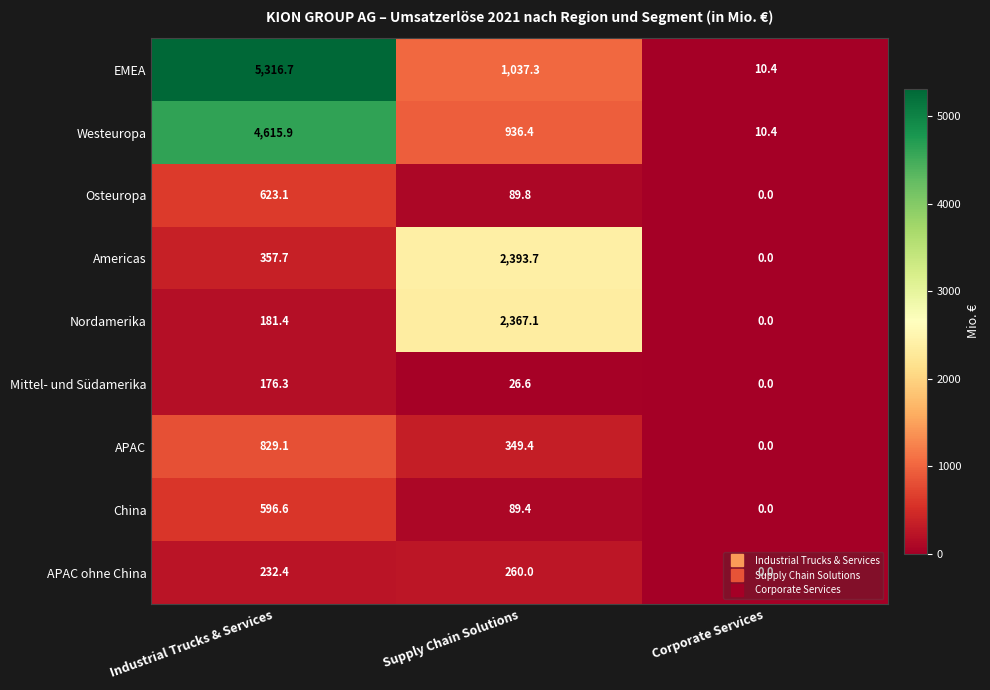

At which category is the sum across all series the highest?

Industrial Trucks & Services